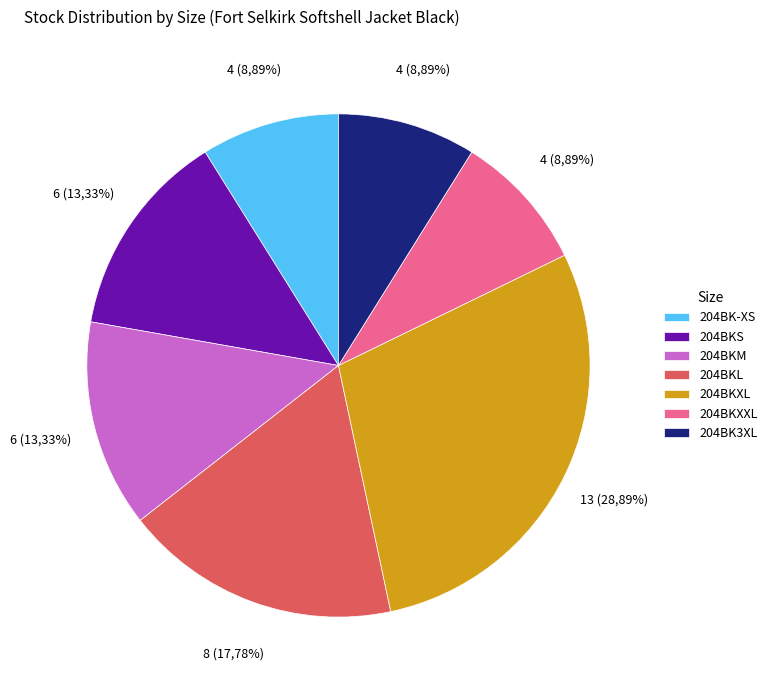

To the nearest percent, what is the difference between the 204BK3XL and 204BKS slice percentages?

4%